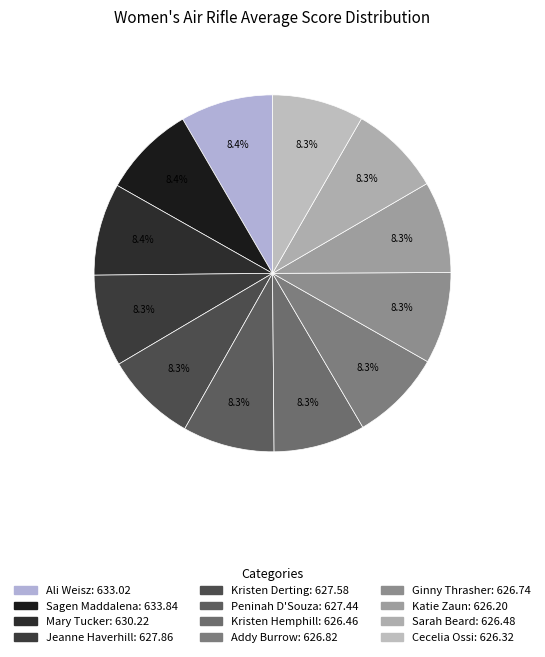

How many slices are in this pie chart?

12